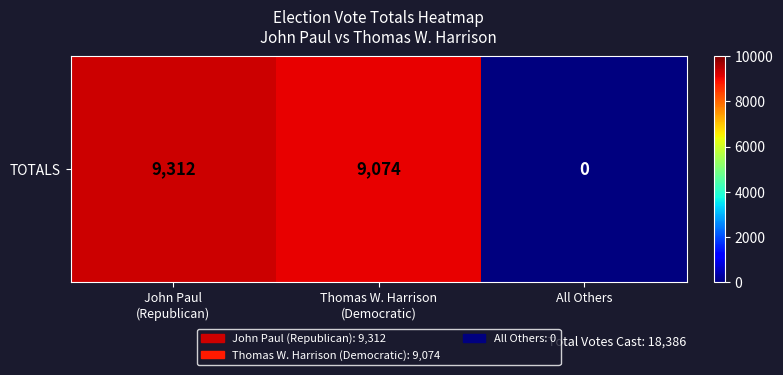

Where does the data first go above 9074?

John Paul
(Republican)